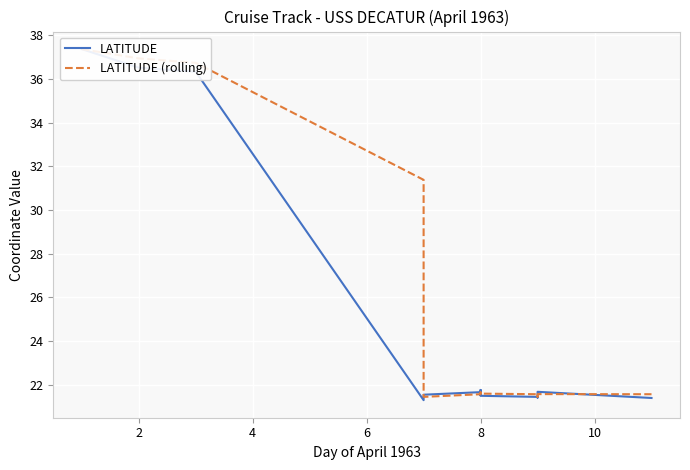

How many times do LATITUDE (rolling) and LATITUDE cross each other?

6